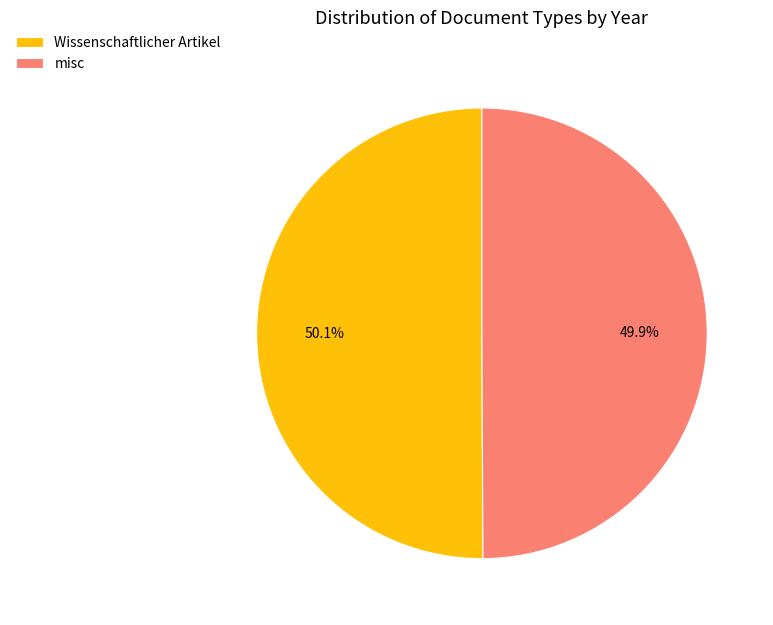

What is the total percentage of Wissenschaftlicher Artikel and misc?

100.0%